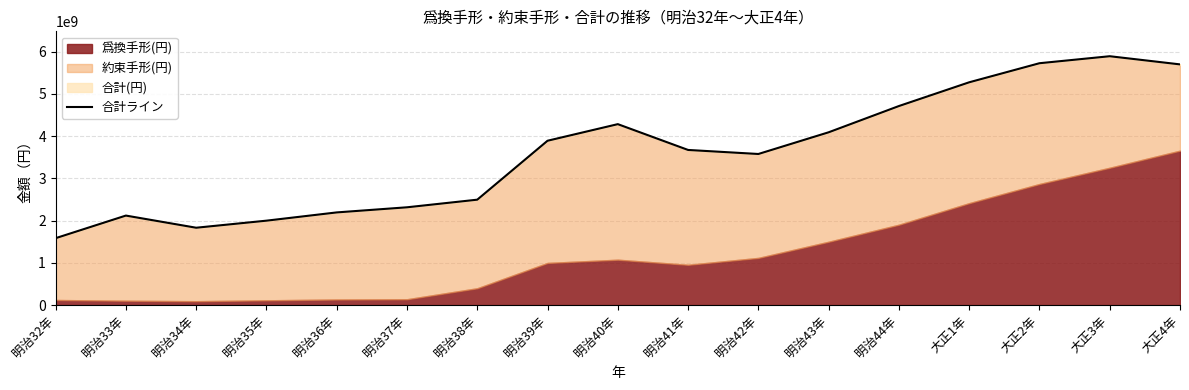

Where is the first local minimum?

明治34年